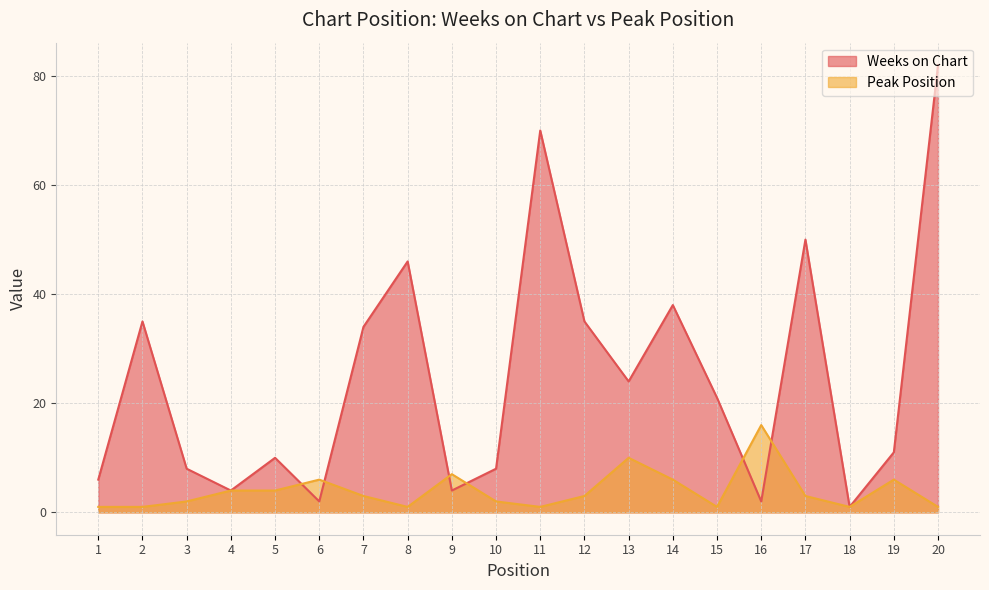

How many interior local peaks does the Peak Position series have?

5